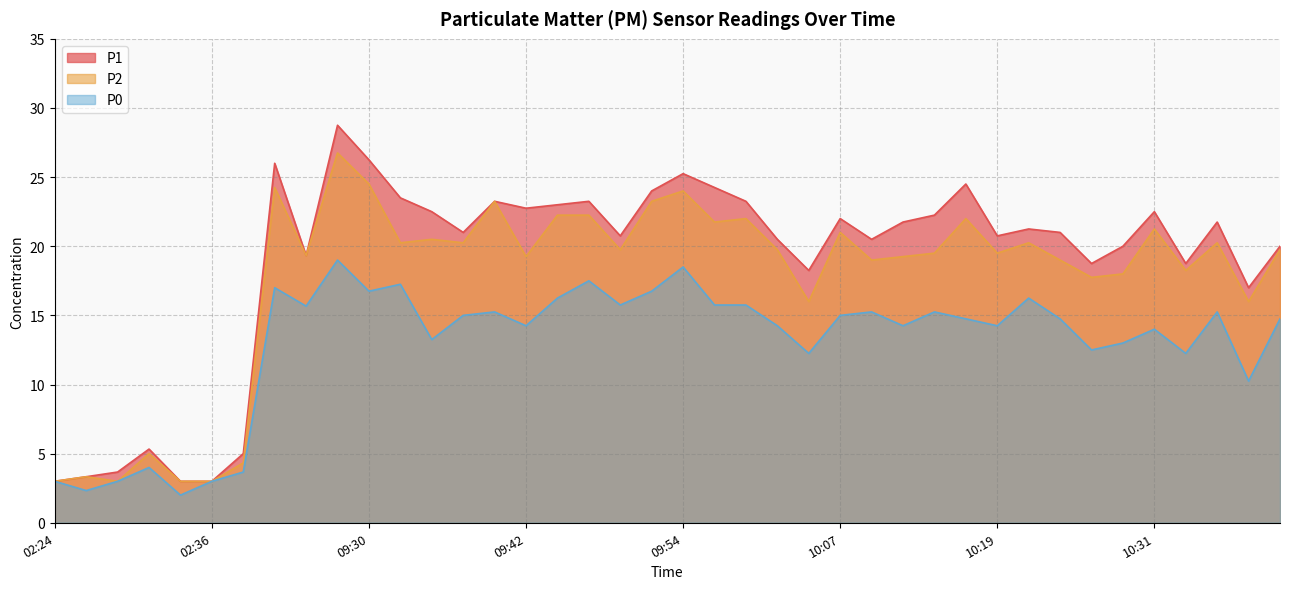

At which label does P1 reach its minimum?

02:24